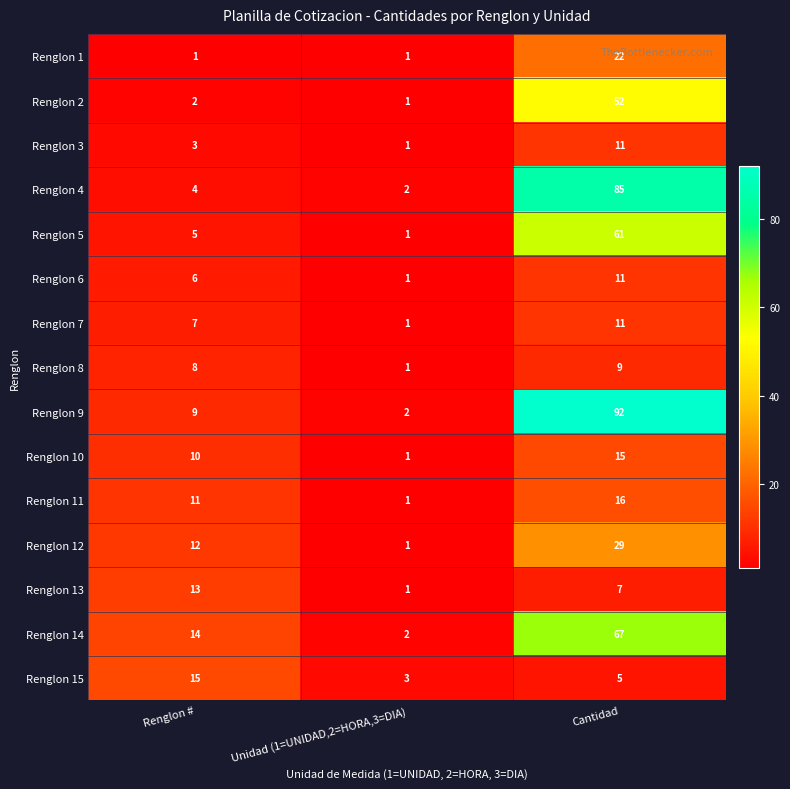

What is the average value of the Renglon 9 series?

34